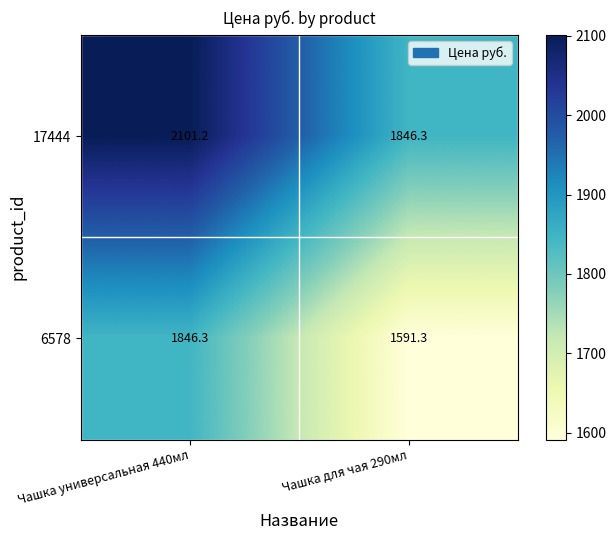

How many data points in 6578 are above 1846?

1